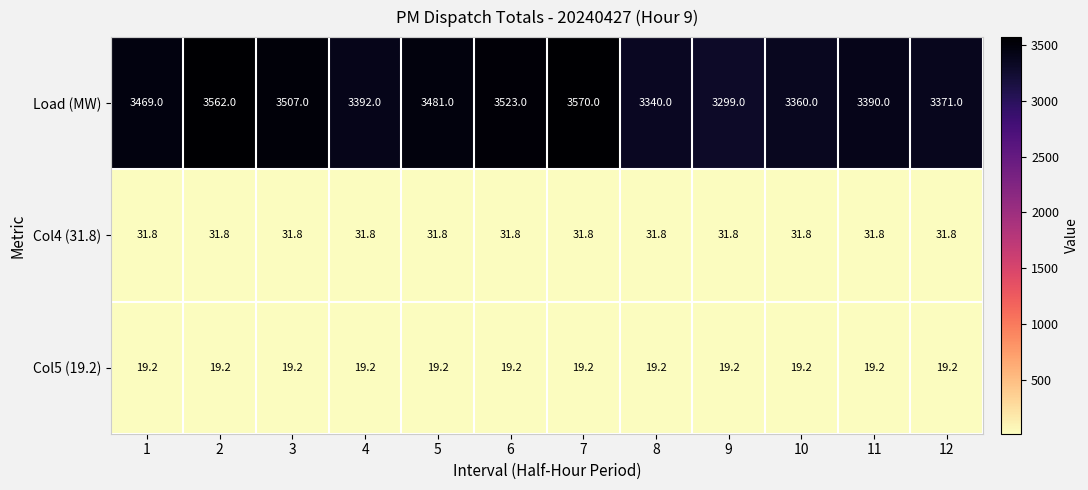

True or false: Load (MW) has a value of 5582.9 at 9.

False